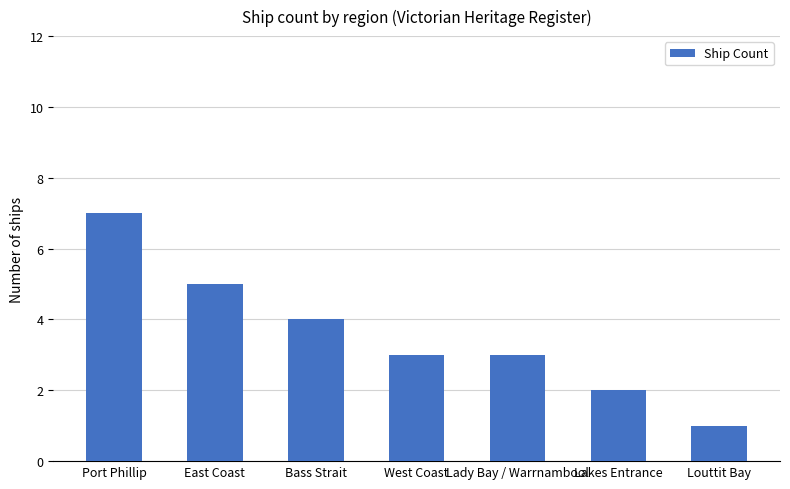

What is the label of the 6th bar from the left?

Lakes Entrance